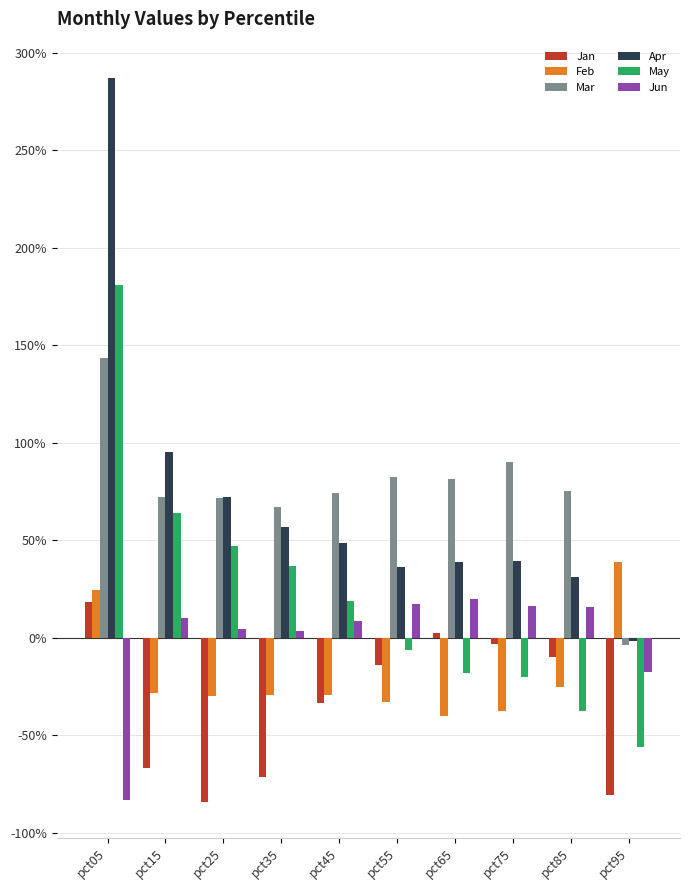

Reading left to right, extract all data points from this chart.

Jan: pct05=0.2	pct15=-0.7	pct25=-0.8	pct35=-0.7	pct45=-0.3	pct55=-0.1	pct65=0.0	pct75=-0.0	pct85=-0.1	pct95=-0.8
Feb: pct05=0.2	pct15=-0.3	pct25=-0.3	pct35=-0.3	pct45=-0.3	pct55=-0.3	pct65=-0.4	pct75=-0.4	pct85=-0.3	pct95=0.4
Mar: pct05=1.4	pct15=0.7	pct25=0.7	pct35=0.7	pct45=0.7	pct55=0.8	pct65=0.8	pct75=0.9	pct85=0.8	pct95=-0.0
Apr: pct05=2.9	pct15=0.9	pct25=0.7	pct35=0.6	pct45=0.5	pct55=0.4	pct65=0.4	pct75=0.4	pct85=0.3	pct95=-0.0
May: pct05=1.8	pct15=0.6	pct25=0.5	pct35=0.4	pct45=0.2	pct55=-0.1	pct65=-0.2	pct75=-0.2	pct85=-0.4	pct95=-0.6
Jun: pct05=-0.8	pct15=0.1	pct25=0.0	pct35=0.0	pct45=0.1	pct55=0.2	pct65=0.2	pct75=0.2	pct85=0.2	pct95=-0.2